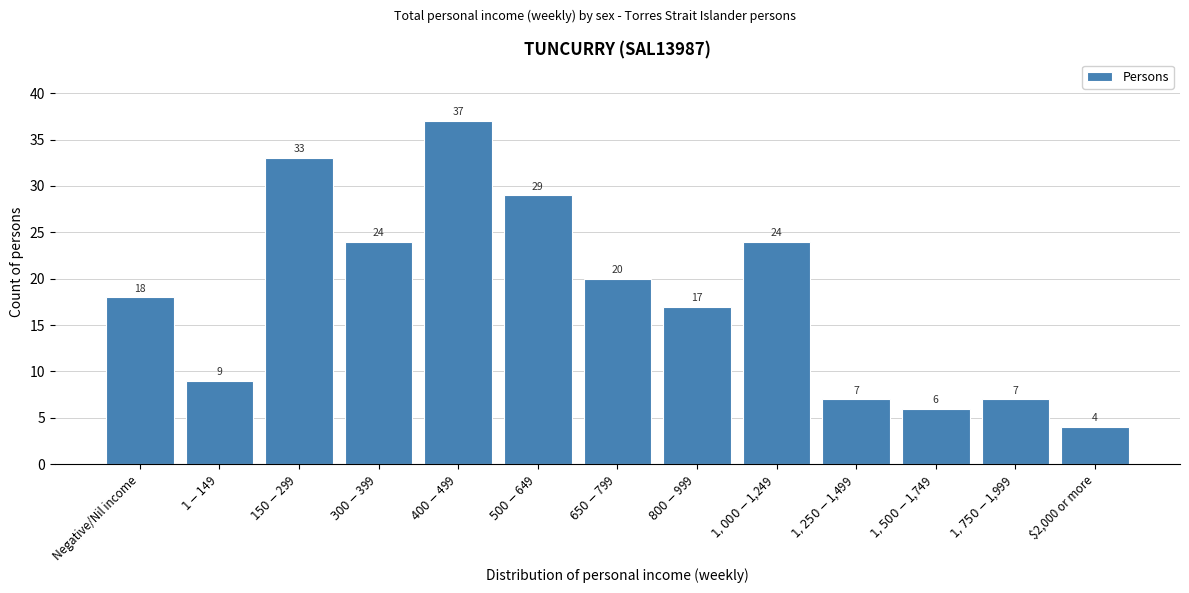

Reading left to right, list all the values displayed in this chart.

18	9	33	24	37	29	20	17	24	7	6	7	4